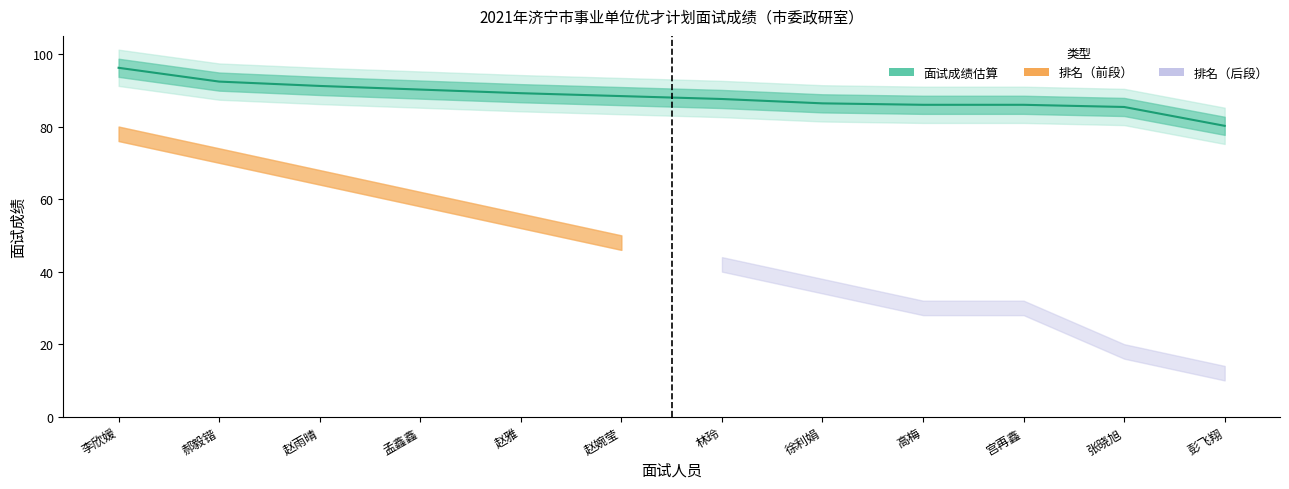

How many lines are shown in the chart?

1